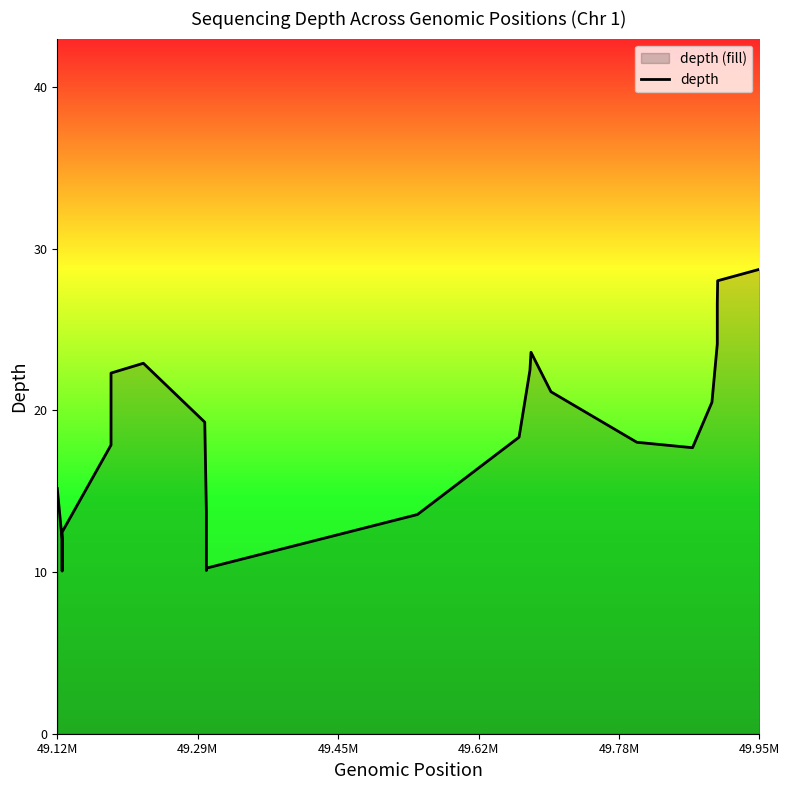

What is the difference between the maximum and minimum values?

18.7